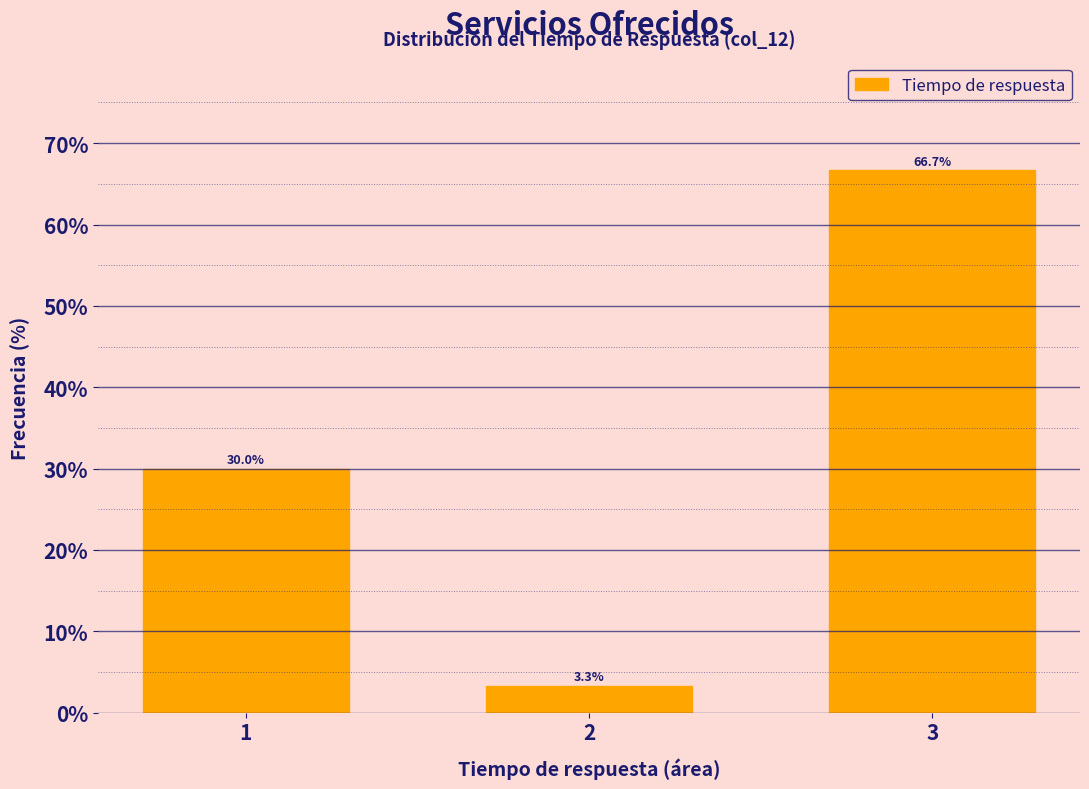

Reading left to right, what are all the values shown in this chart?

1=30.0	2=3.3	3=66.7